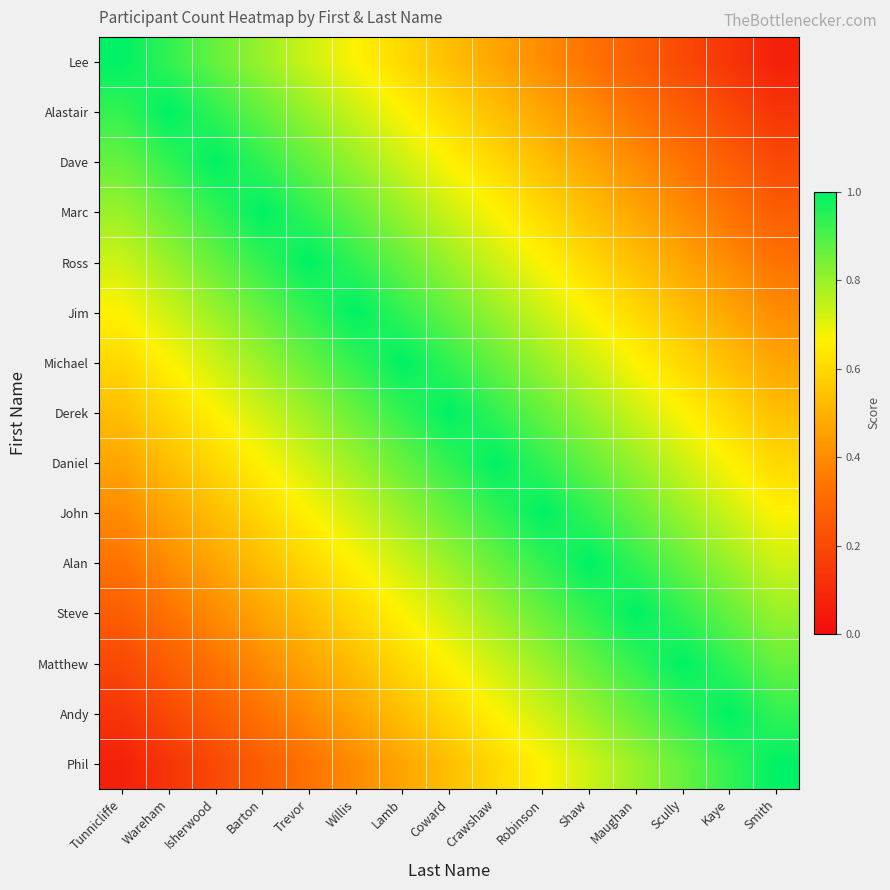

At how many categories does at least one series exceed 0?

15